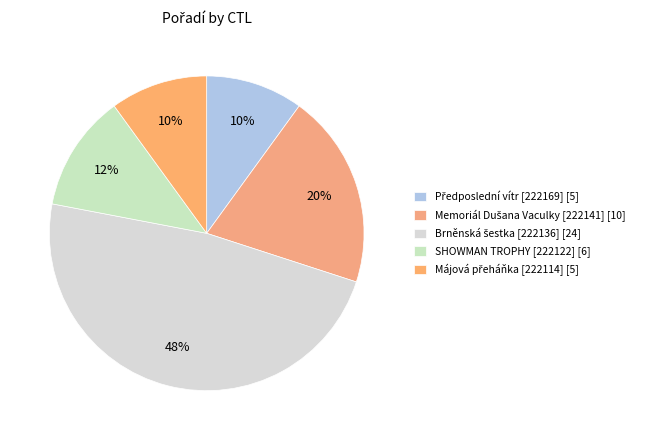

What is the ratio of the value at SHOWMAN TROPHY [222122] to the value at Memoriál Dušana Vaculky [222141]?

0.6